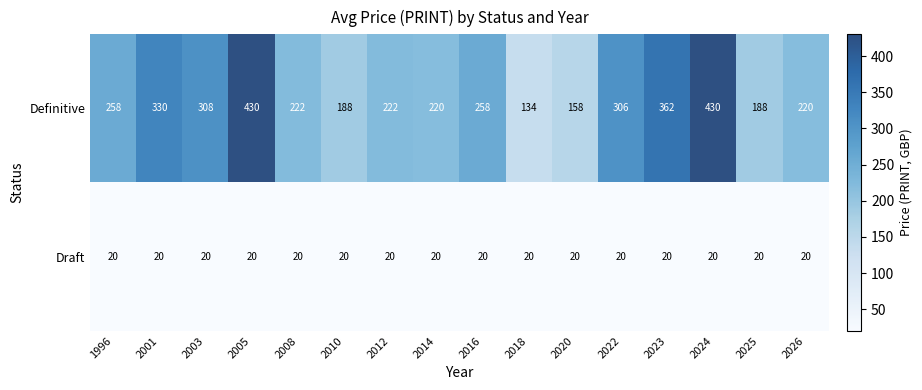

Rank the series by their average value, from highest to lowest.

Definitive, Draft